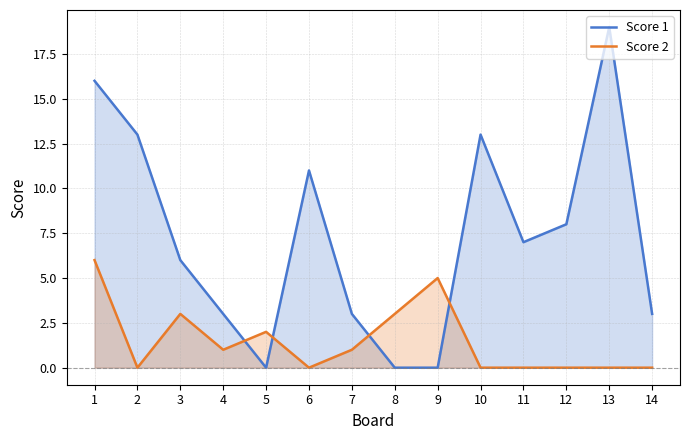

After their last crossing, which series has the higher values: Score 1 or Score 2?

Score 1